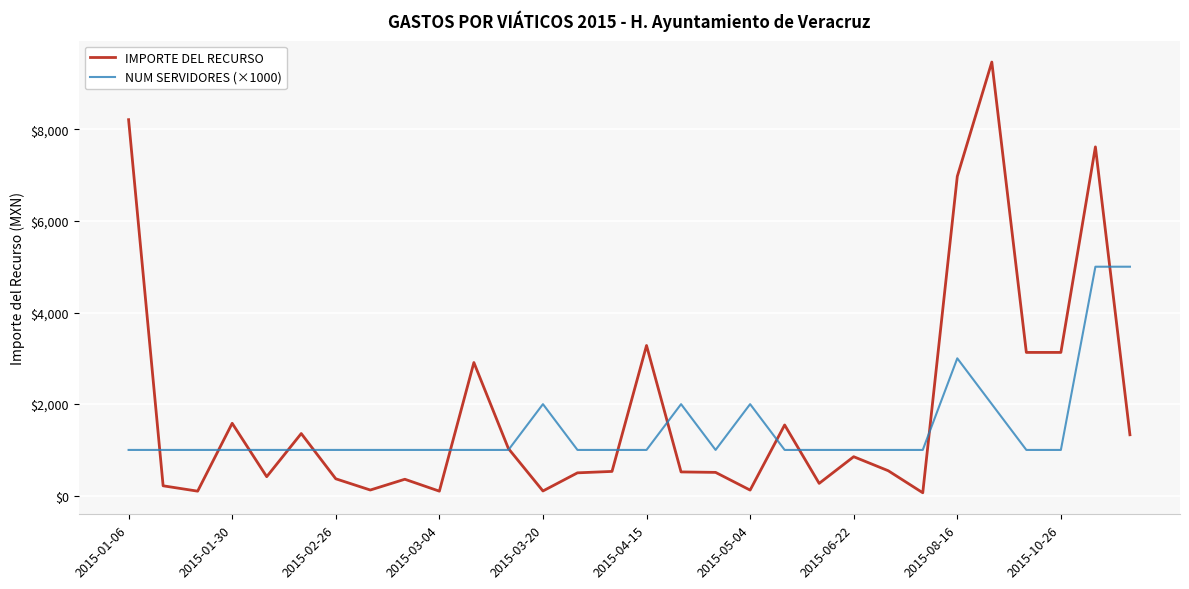

Which series has the largest total across all categories?

IMPORTE DEL RECURSO